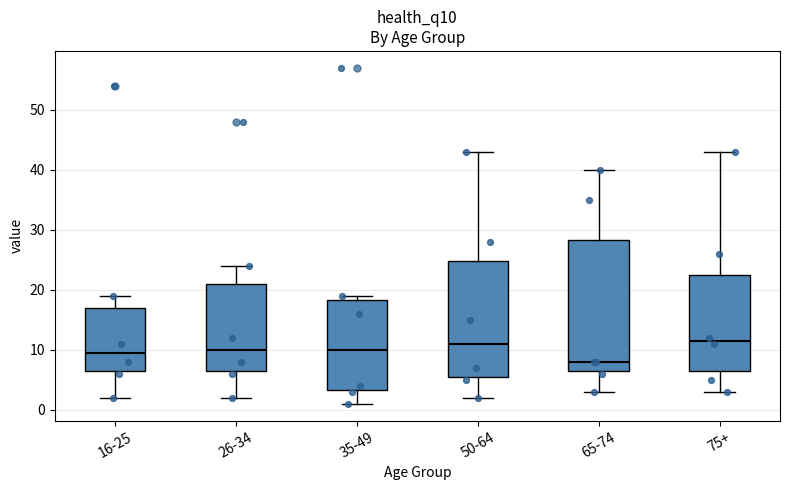

Comparing the boxes themselves (not the whiskers), which one is the tallest?

65-74